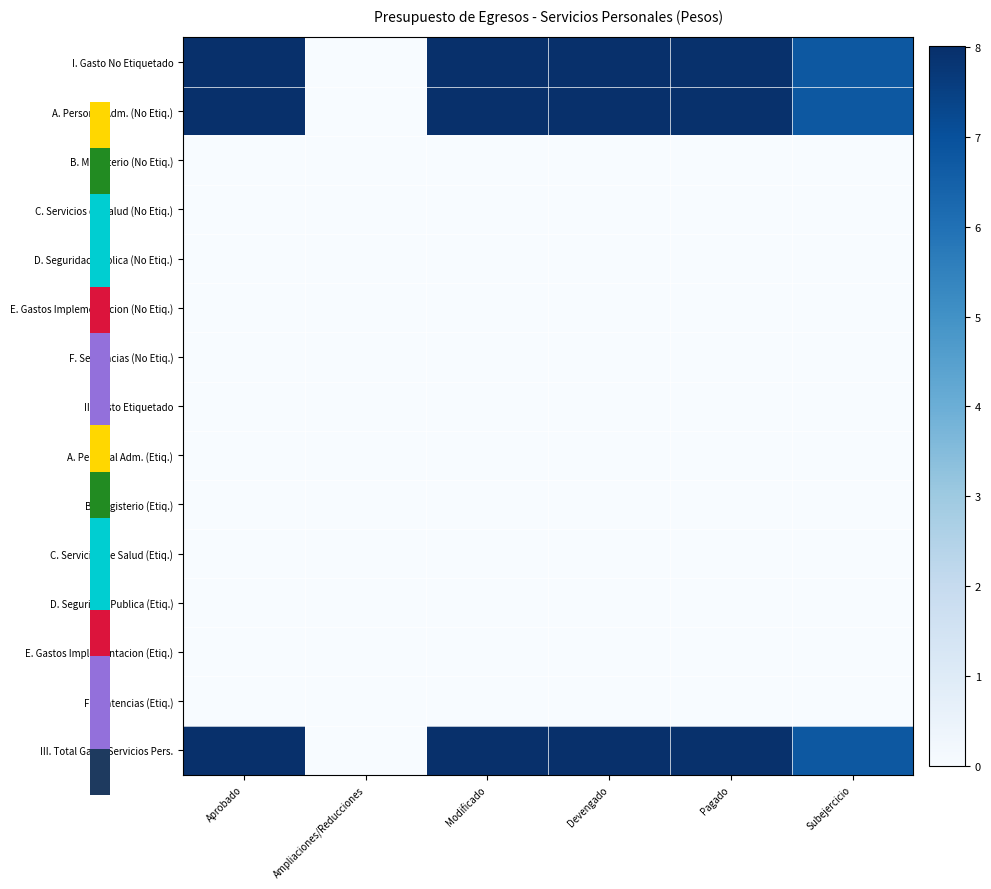

Between Devengado and Modificado, which is larger?

Modificado